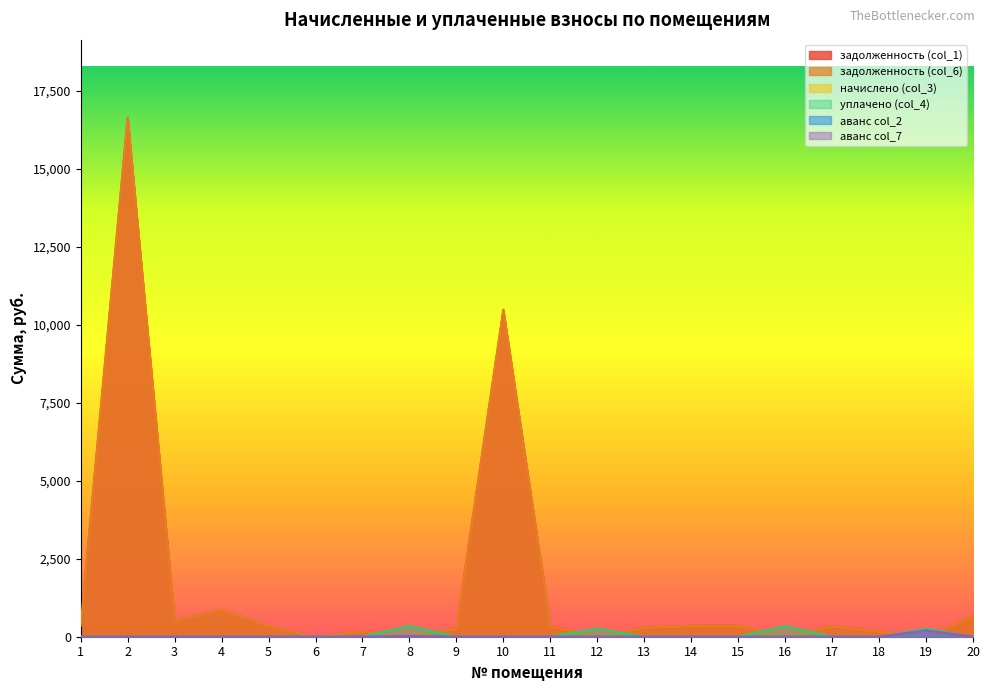

What is the sum of all аванс col_7 values?

227.9